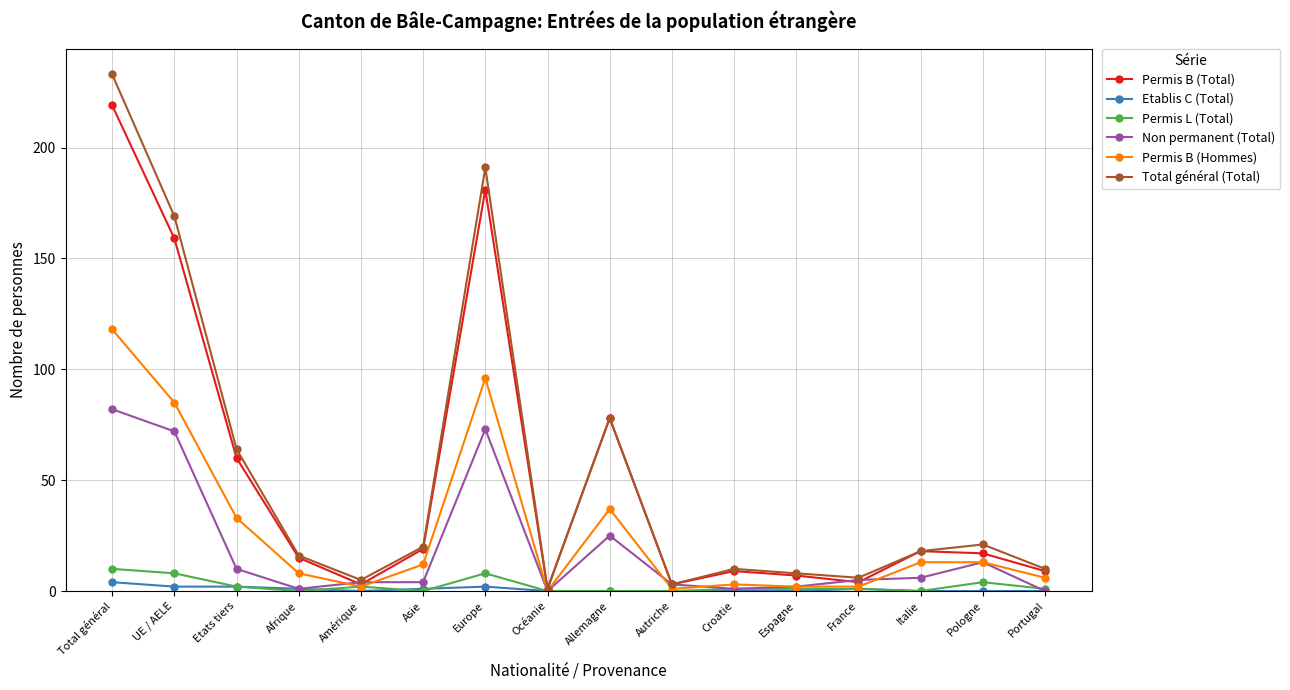

In Permis B (Total), how many points are higher than both neighbors (excluding endpoints)?

4